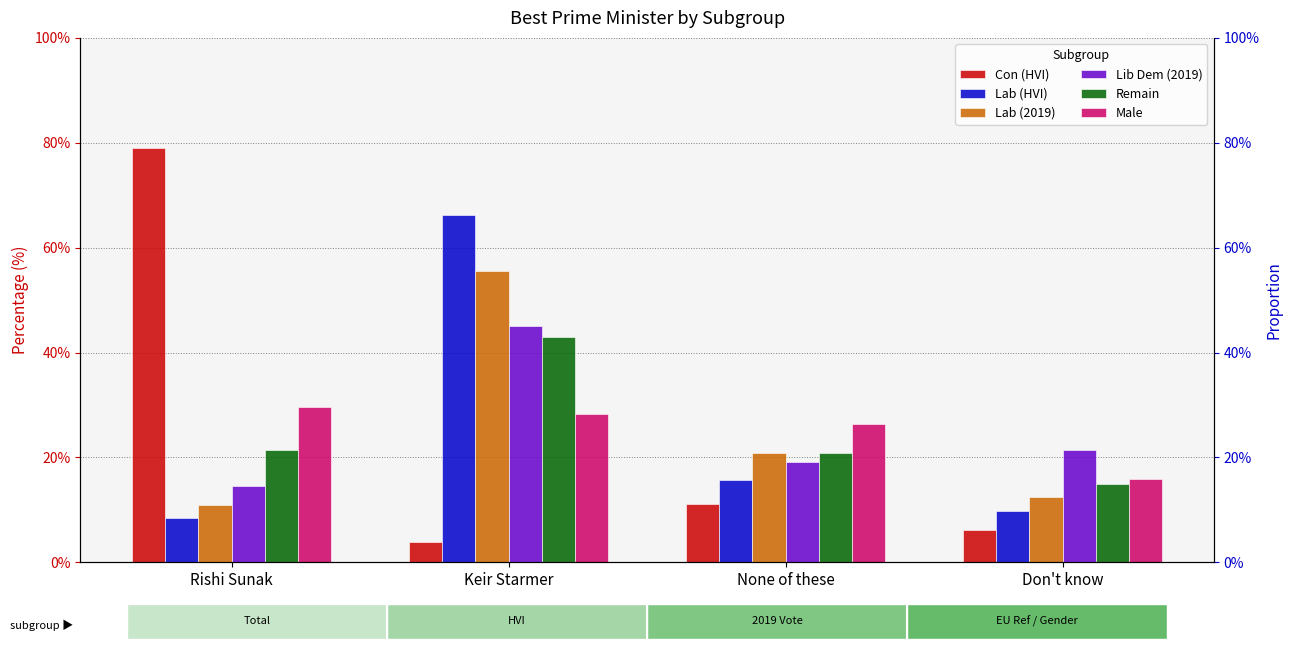

What is the label of the 1st bar from the right?

Don't know